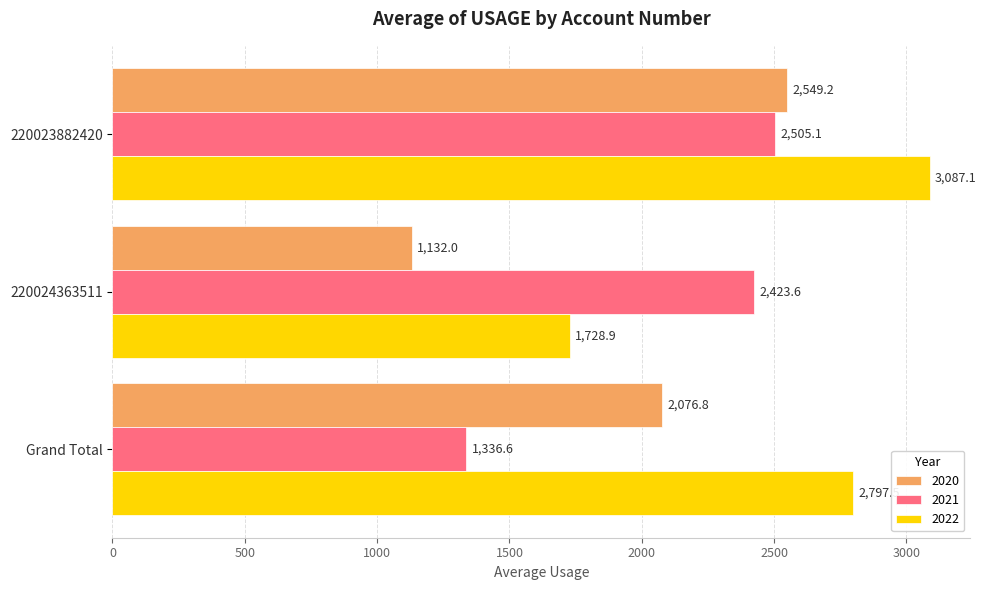

List the series in order of their peak value, lowest first.

2021, 2020, 2022